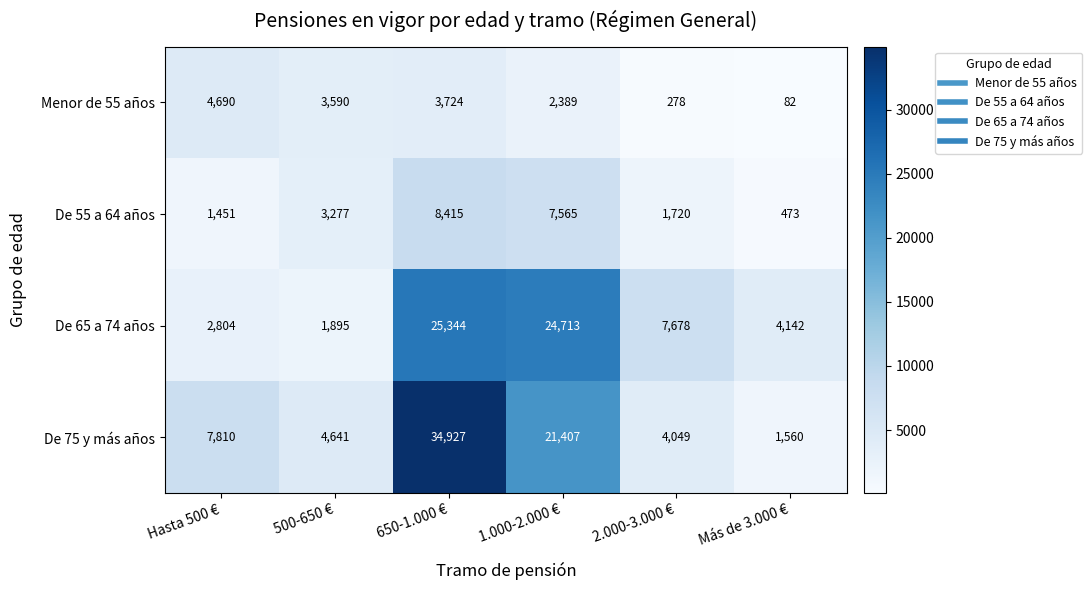

Which category has the highest value across all series?

650-1.000 €